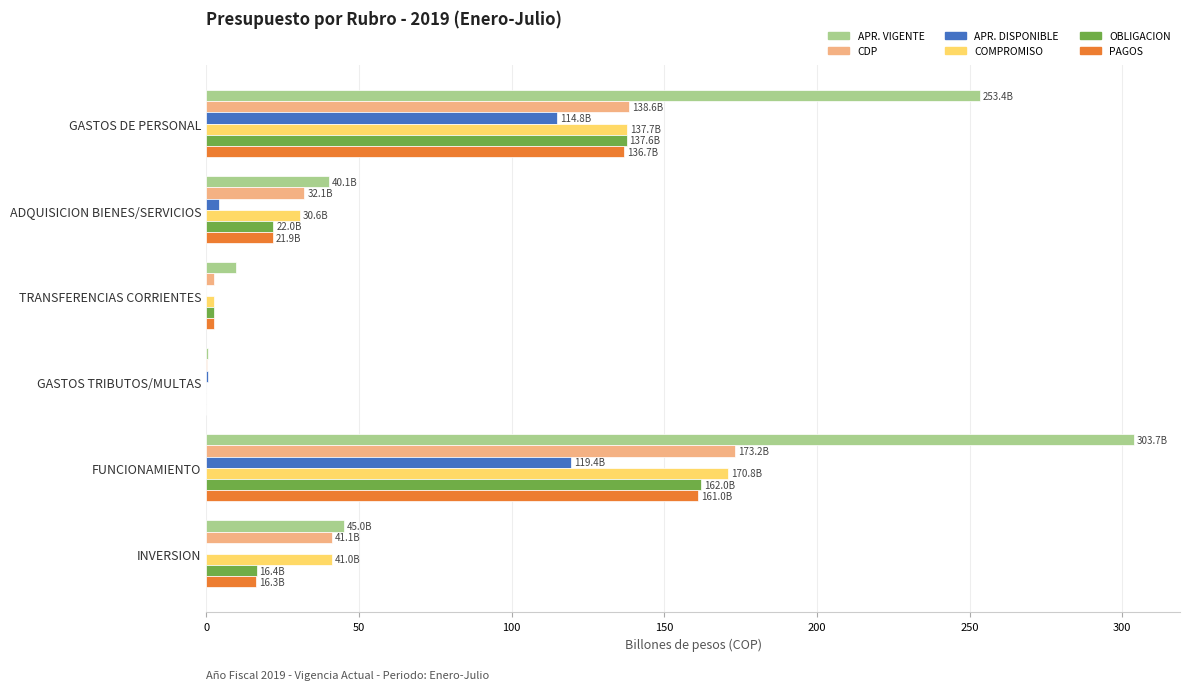

What value does the OBLIGACION series have at FUNCIONAMIENTO?

162.0